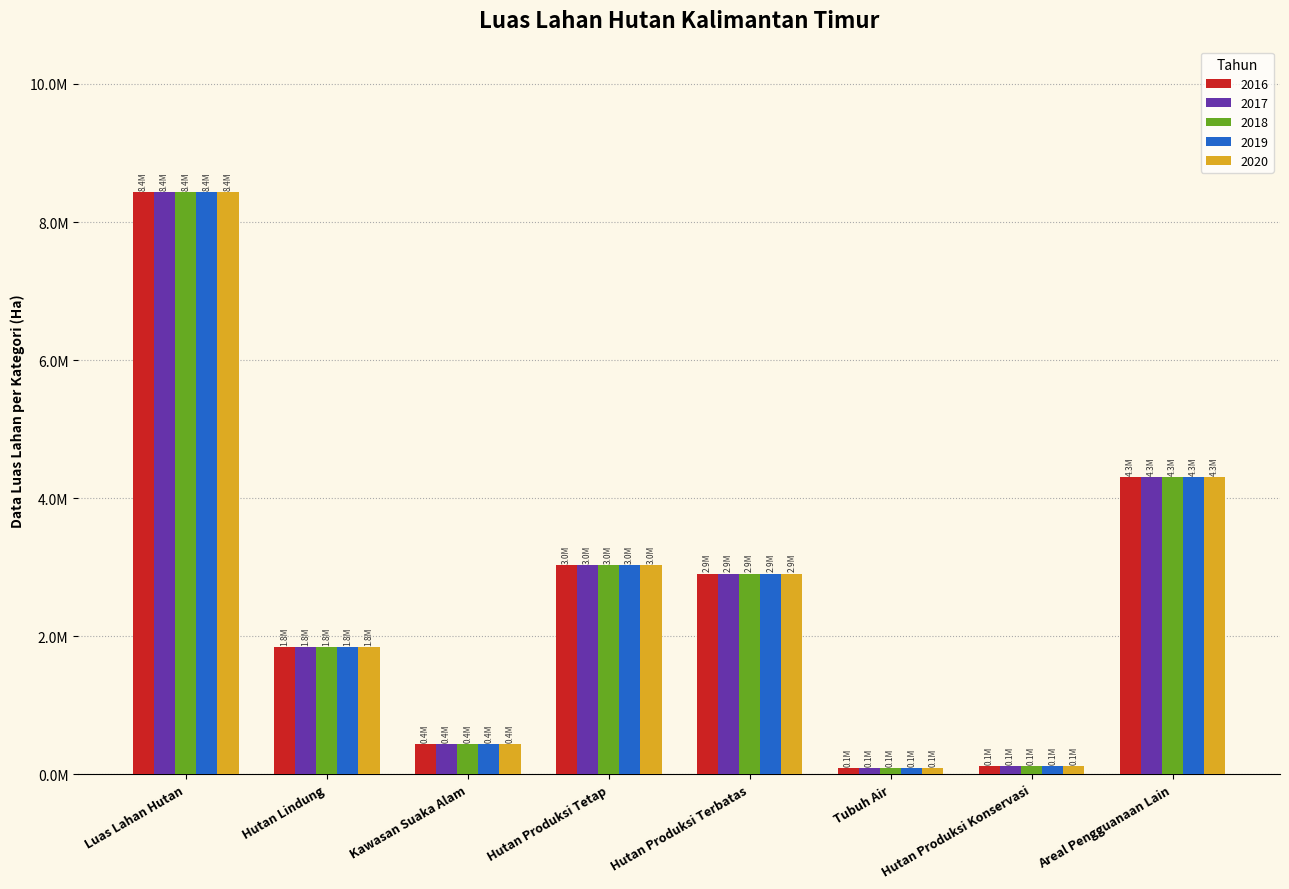

What is the difference between the maximum and second lowest values in the 2019 series?

8314468